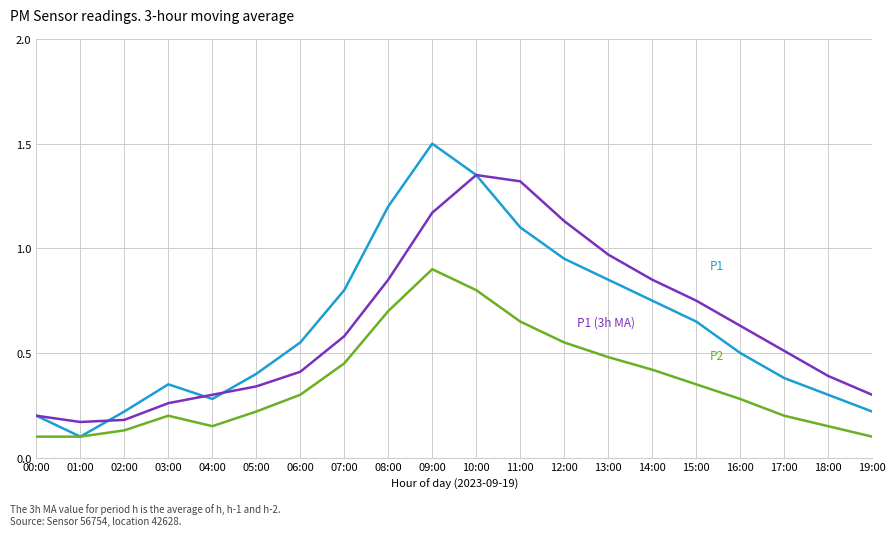

What is the total value across all series at 15:00?

1.8